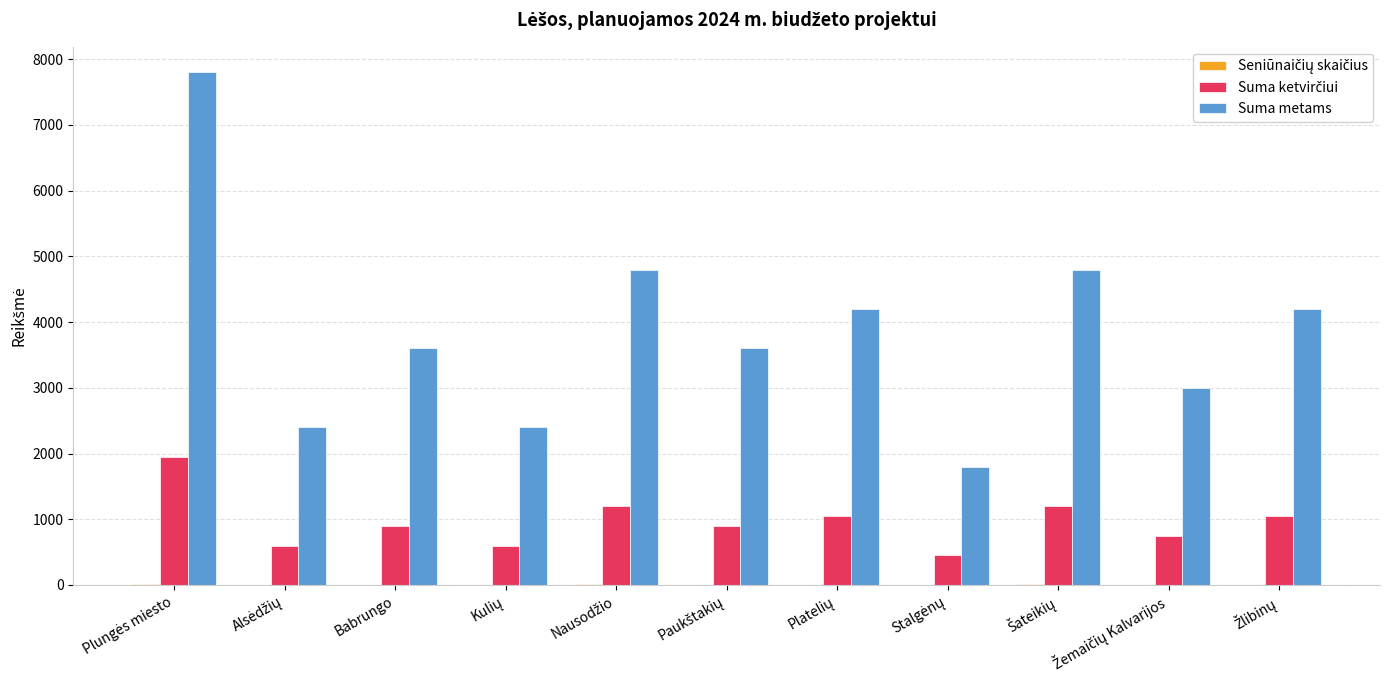

What is the sum of all Suma metams values?

42600